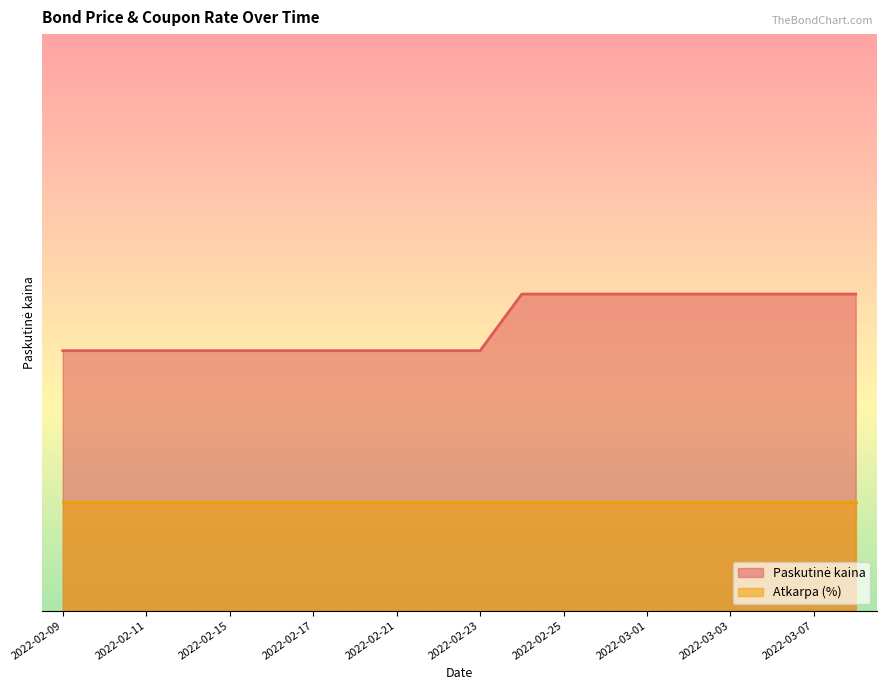

True or false: the data shows 101.5 at 2022-03-07.

True